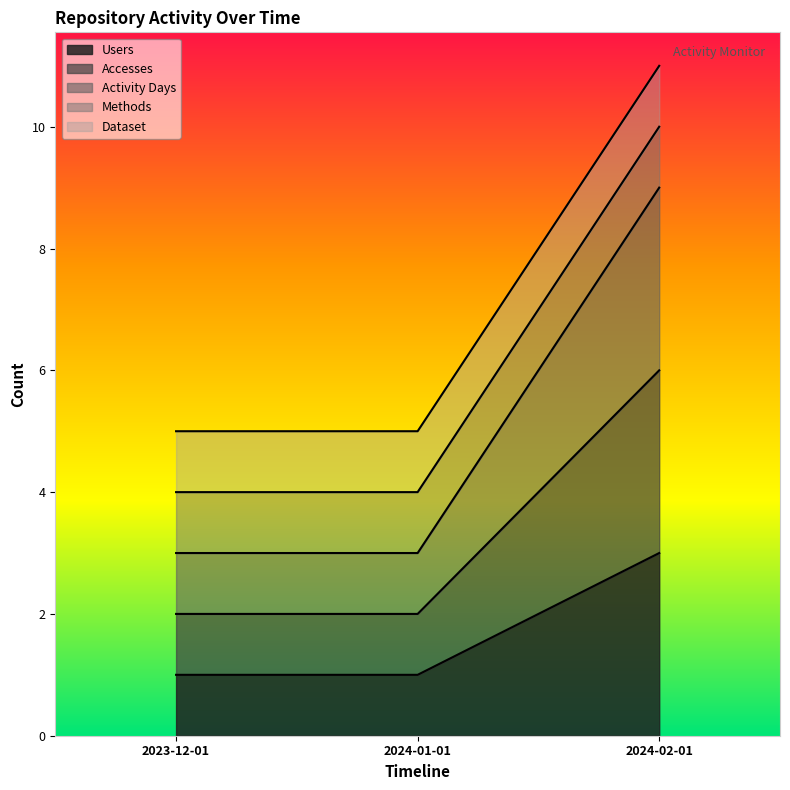

Does the chart display data point markers on the line(s)?

No